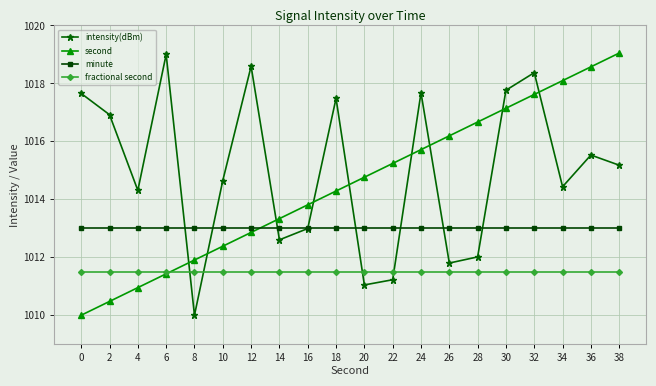

At 2, list the series in order from smallest to largest.

second, fractional second, minute, intensity(dBm)